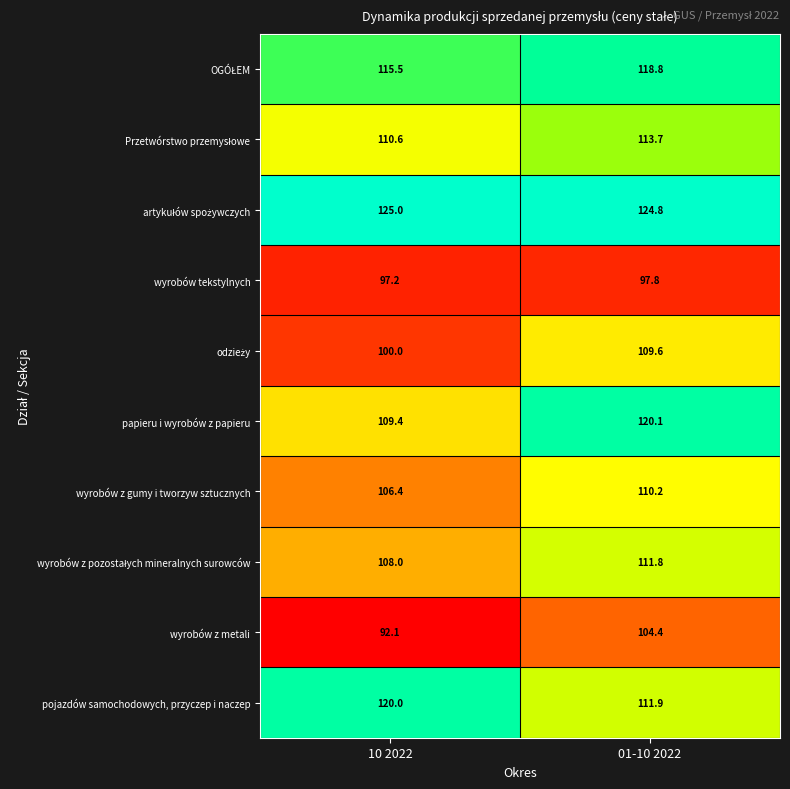

Where does the papieru i wyrobów z papieru series first go above 120?

01-10 2022